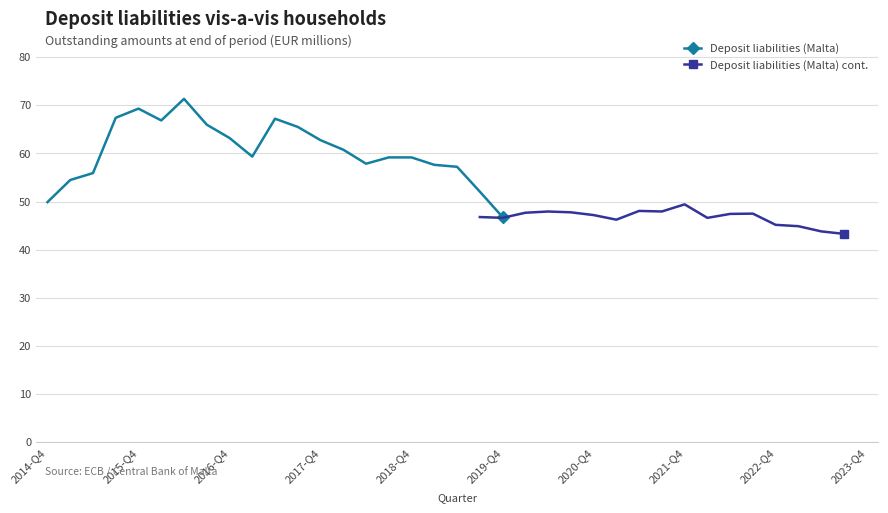

What is the lowest value of the Deposit liabilities (Malta) series?

46.8